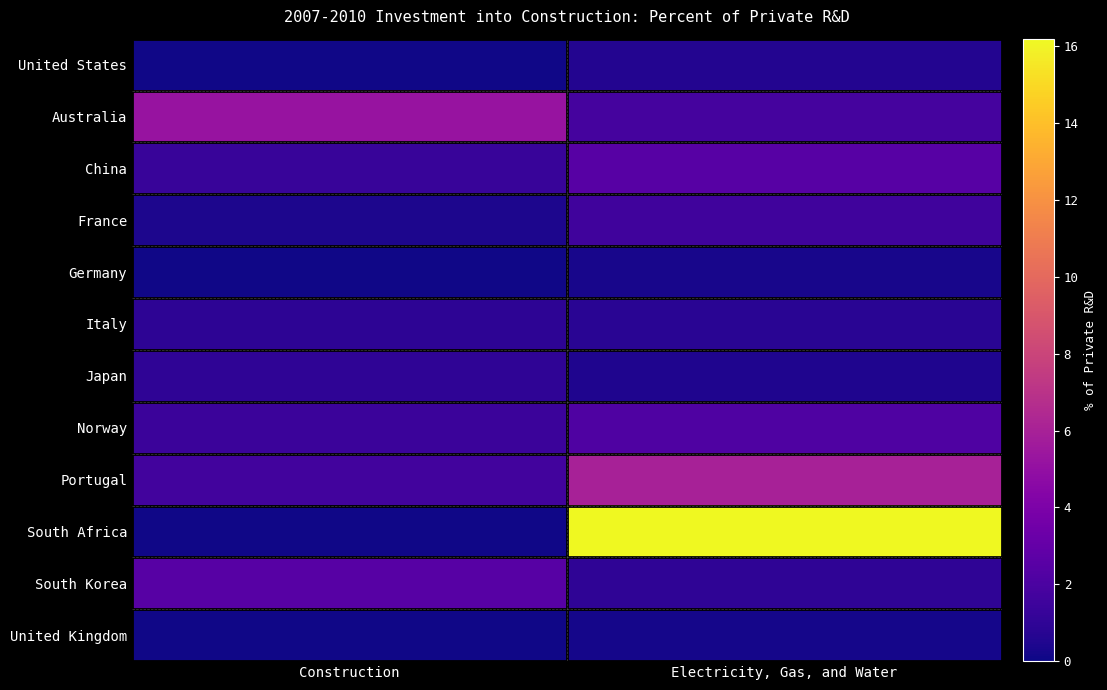

List the series in order of their peak value, lowest first.

United Kingdom, Germany, United States, Italy, Japan, France, Norway, China, South Korea, Australia, Portugal, South Africa